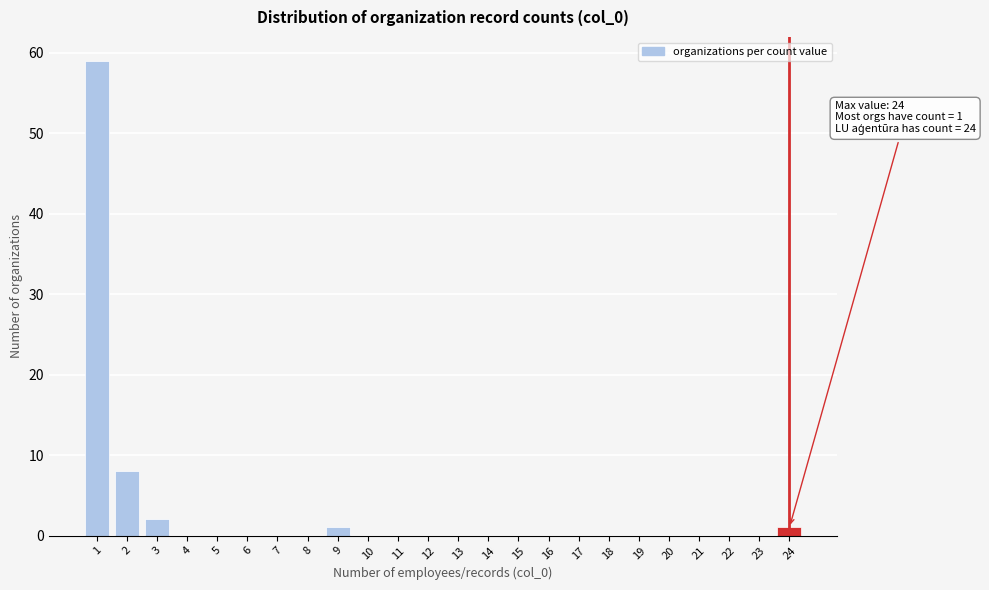

Reading right to left, extract all data points from this chart.

24=1	23=0	22=0	21=0	20=0	19=0	18=0	17=0	16=0	15=0	14=0	13=0	12=0	11=0	10=0	9=1	8=0	7=0	6=0	5=0	4=0	3=2	2=8	1=59